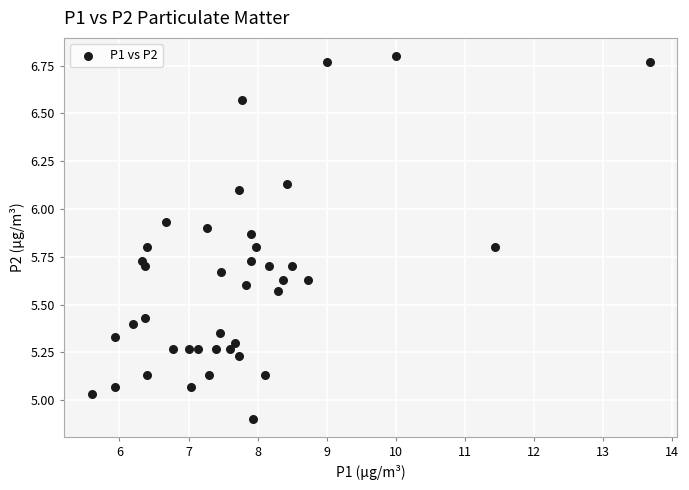

What is the range of X values (max minus min)?

8.1